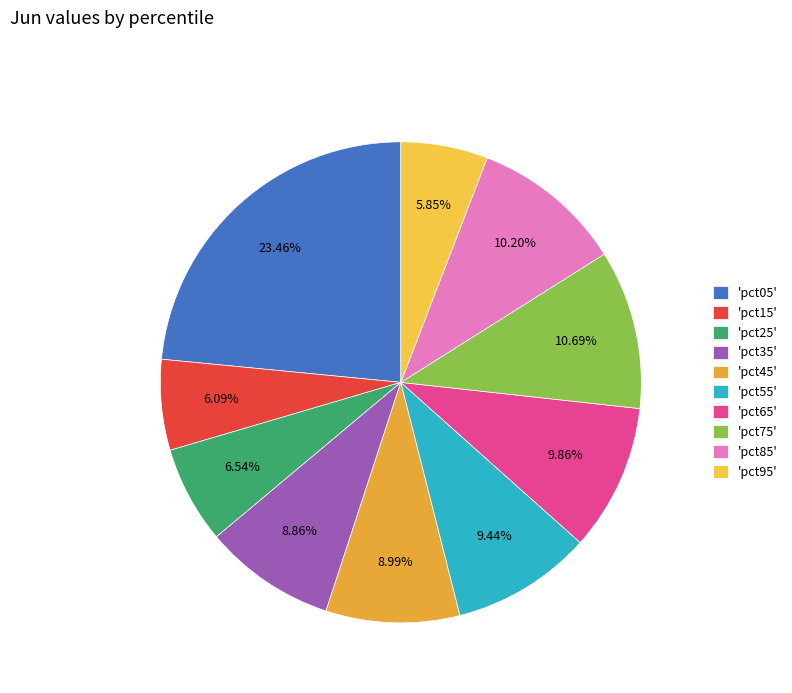

Count the number of slices in the pie.

10